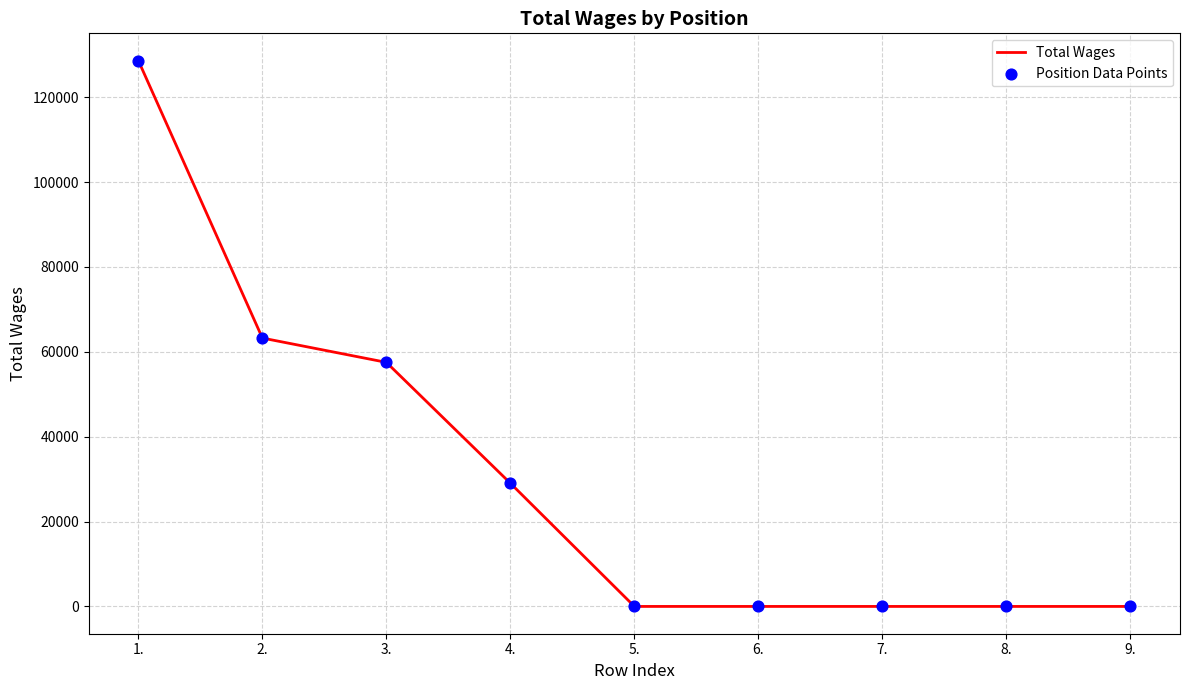

What is the difference between the maximum and minimum values?

128627